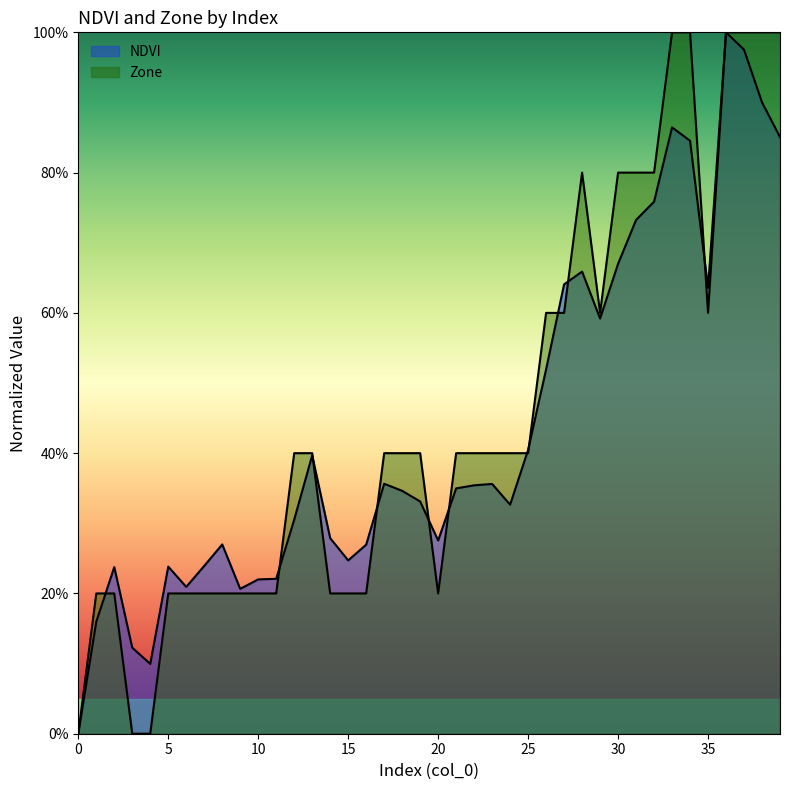

What is the sum of all Zone values?

18.2